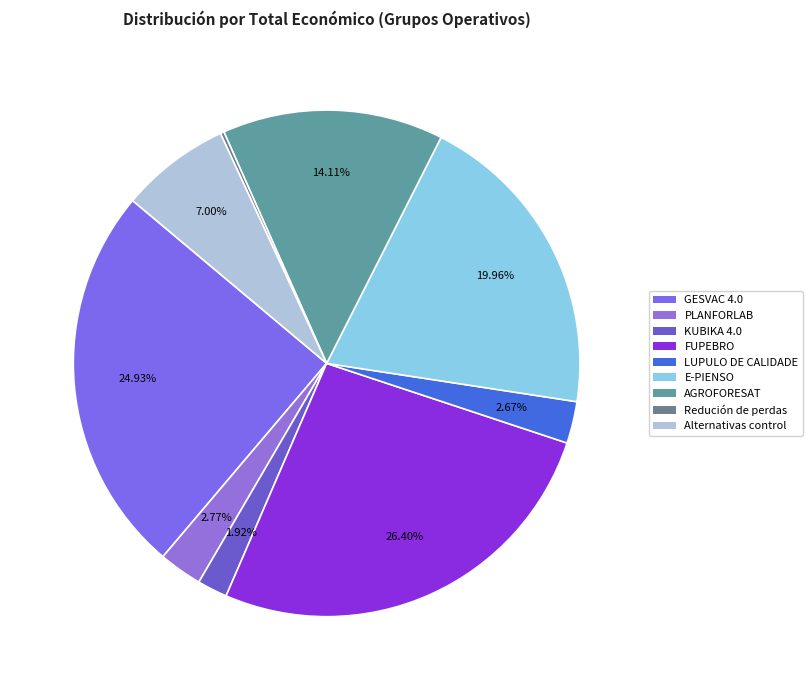

Which slice is the smallest?

Redución de perdas